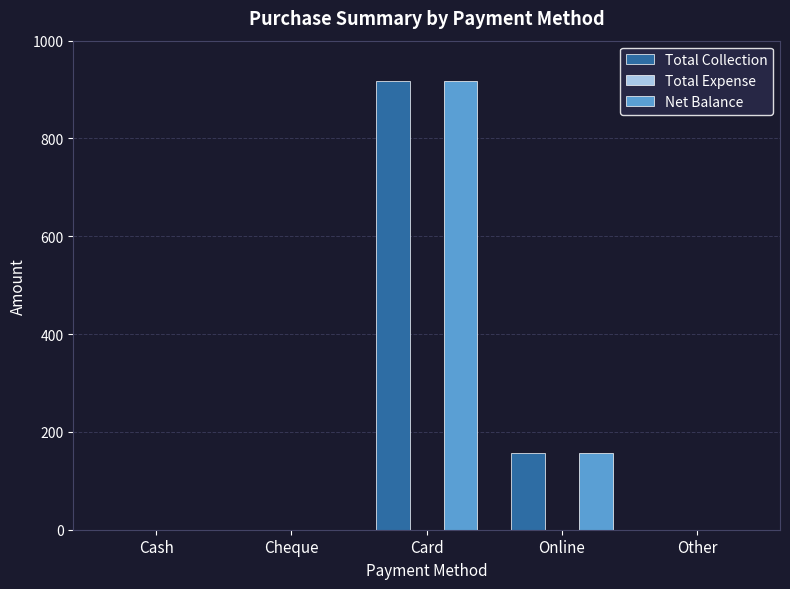

What is the average value of the Total Collection series?

215.2